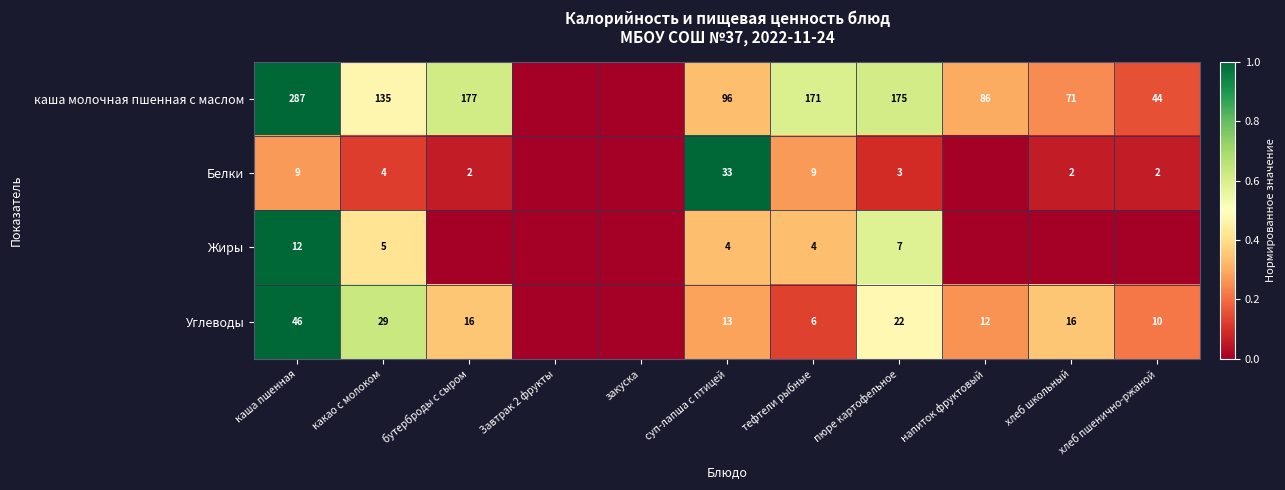

What is the spread (max minus min) of values at каша пшенная?

278